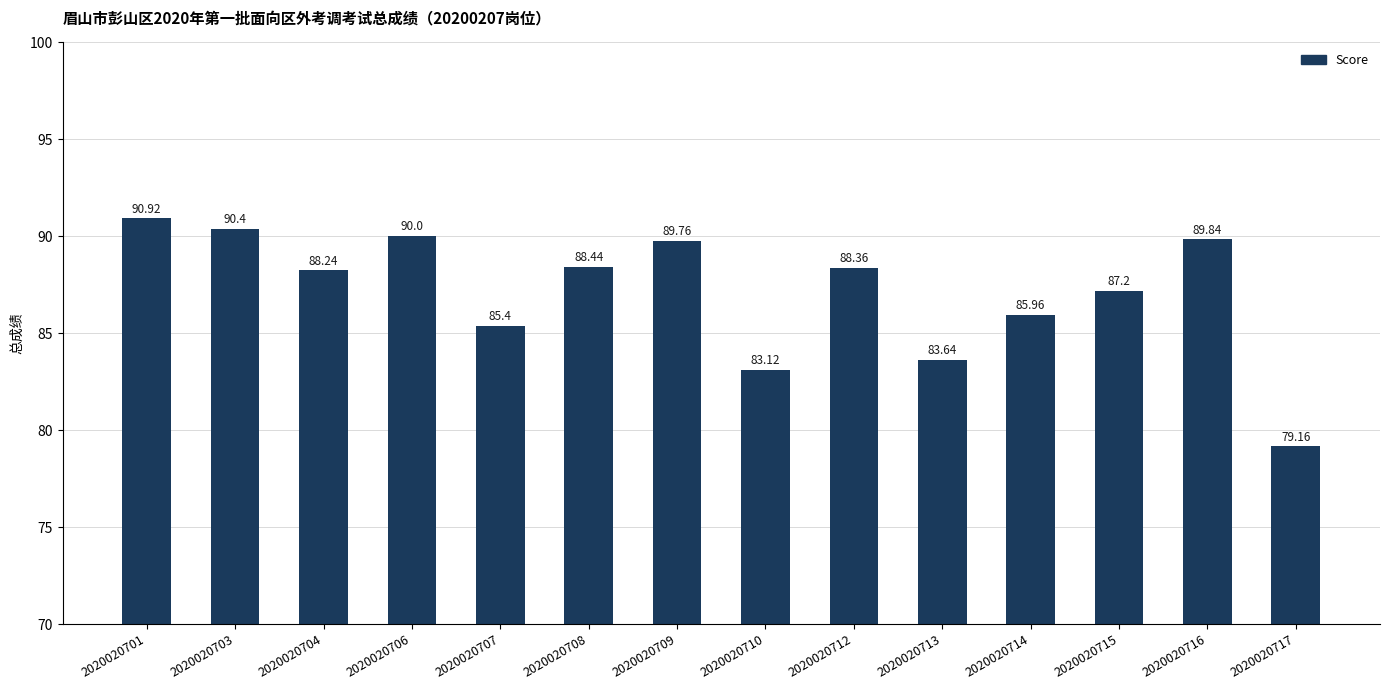

What value does the data have at 2020020709?

89.8